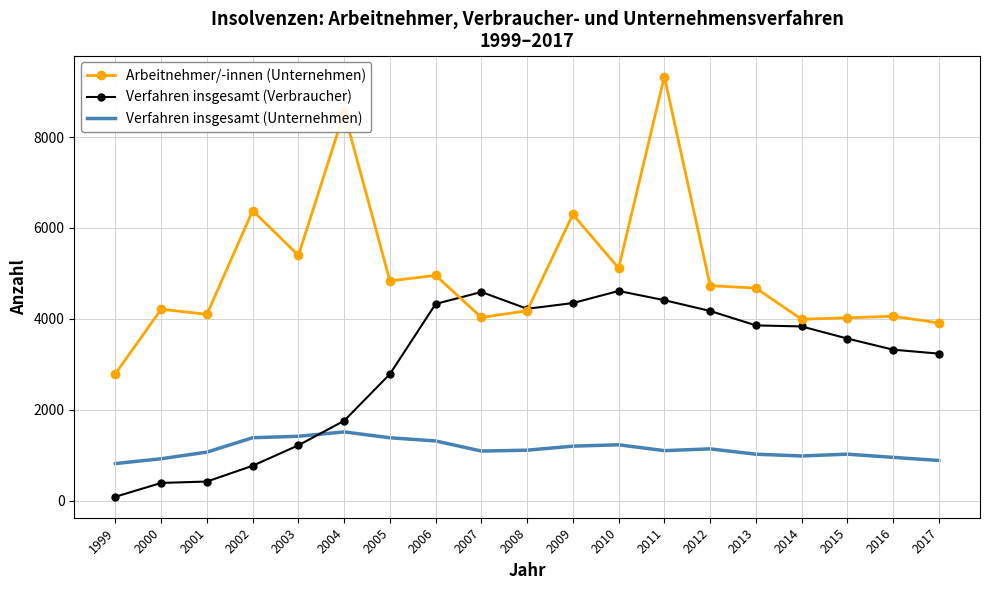

What value does the Verfahren insgesamt (Unternehmen) series have at 2010?

1233